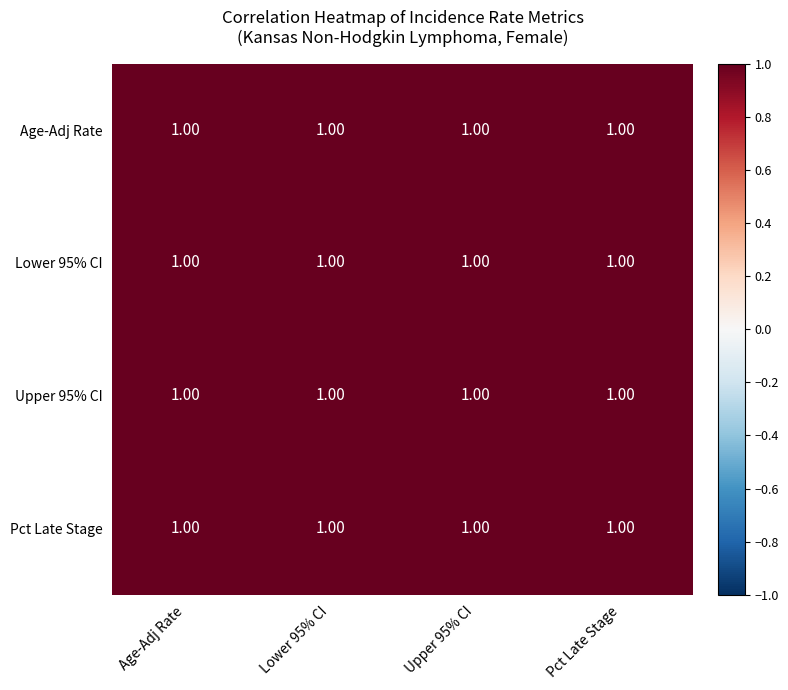

At which category does the chart reach its minimum across all series?

Upper 95% CI